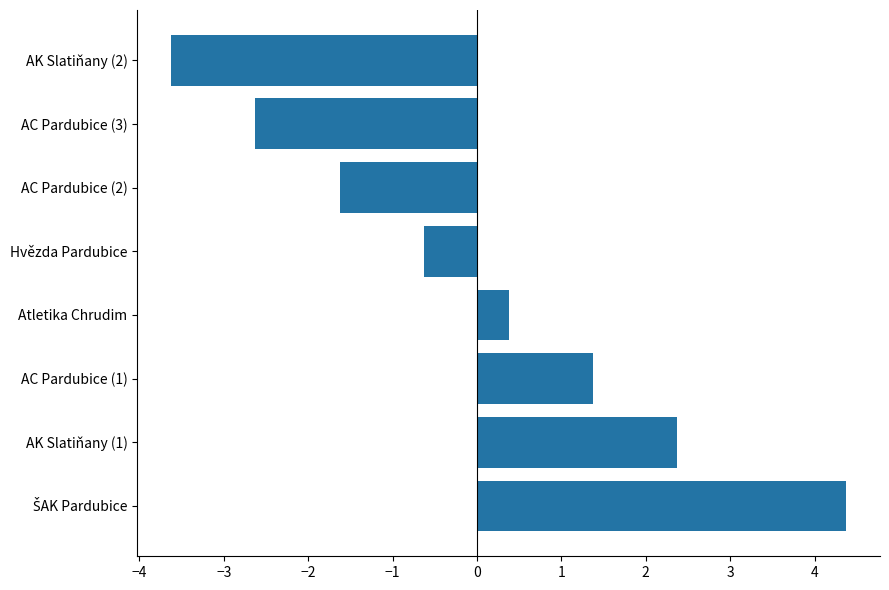

What is the change in value from AC Pardubice (2) to AK Slatiňany (2)?

-2.0